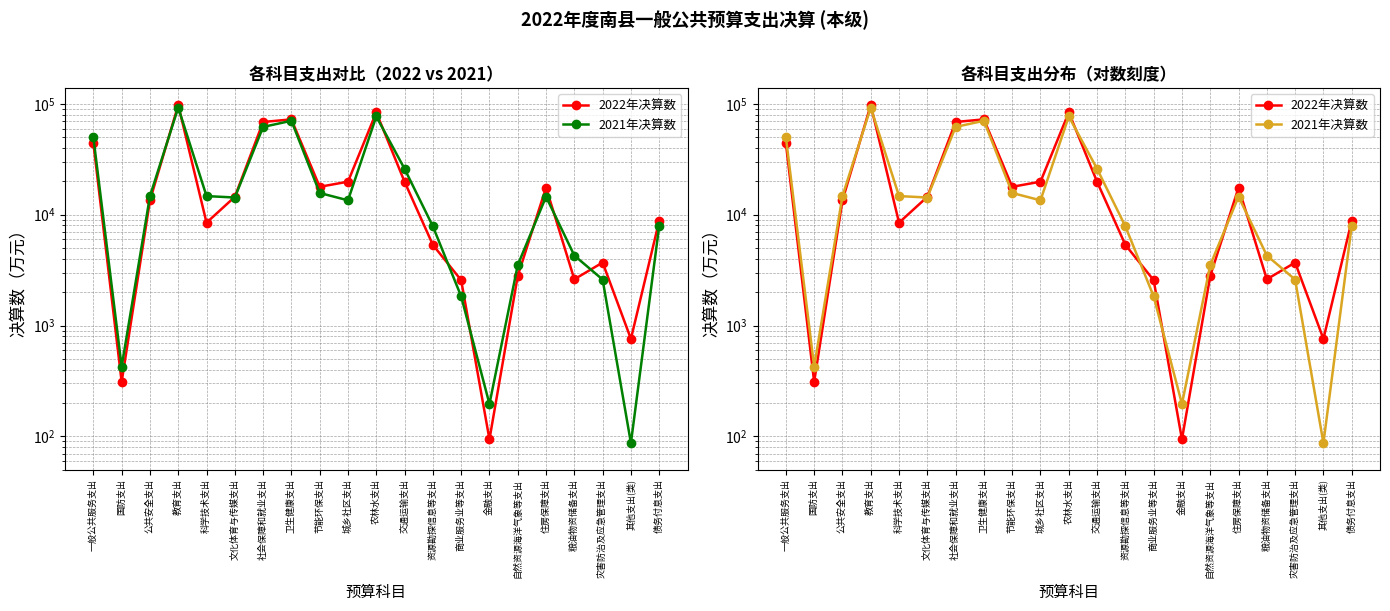

Where do 2021年决算数 and 2022年决算数 first cross each other?

公共安全支出 and 教育支出